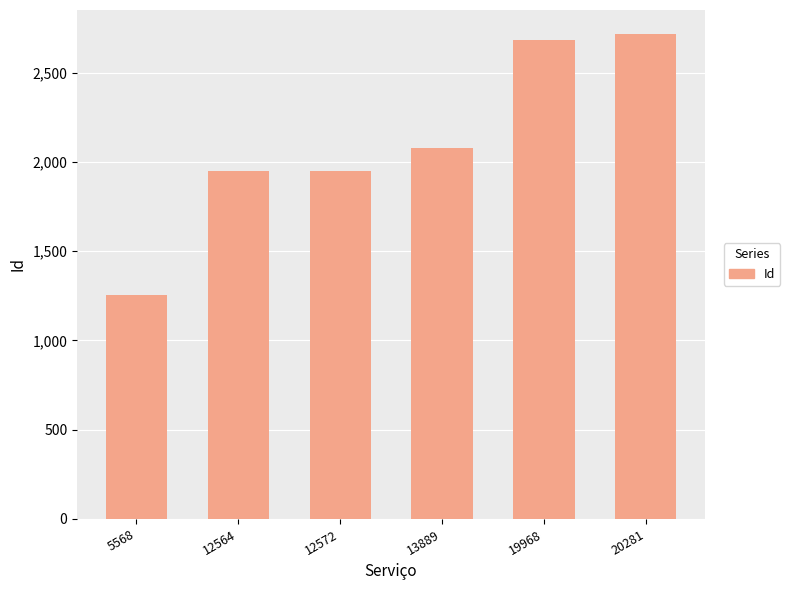

True or false: the data shows 2079 at 13889.

True